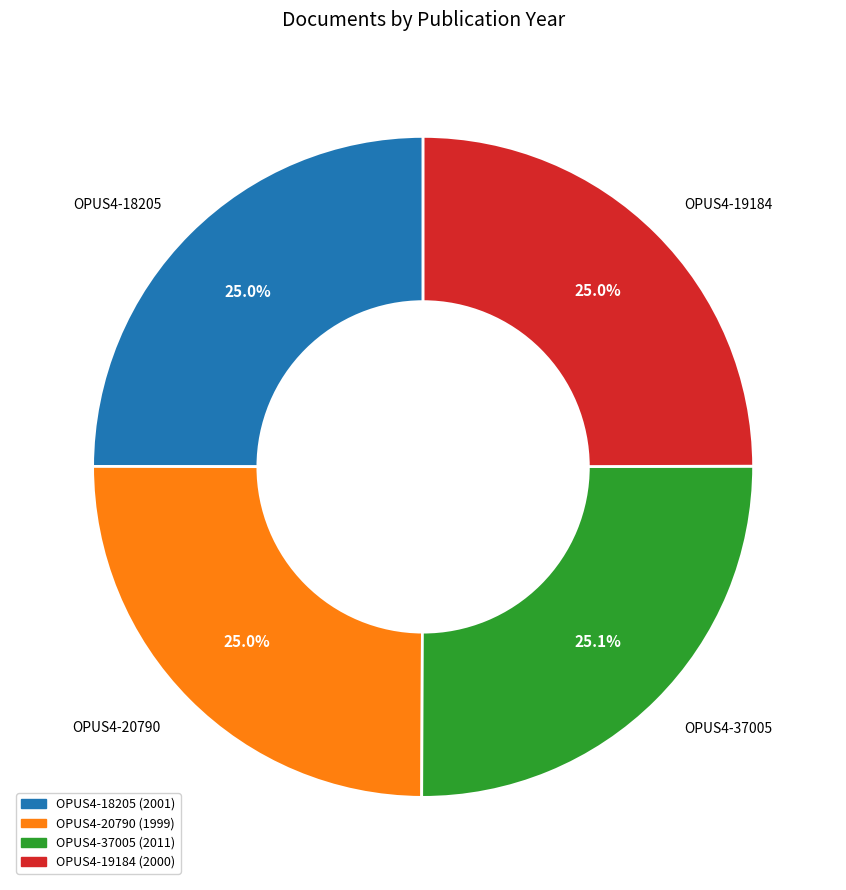

What is the ratio of the value at OPUS4-20790 to the value at OPUS4-37005?

1.0